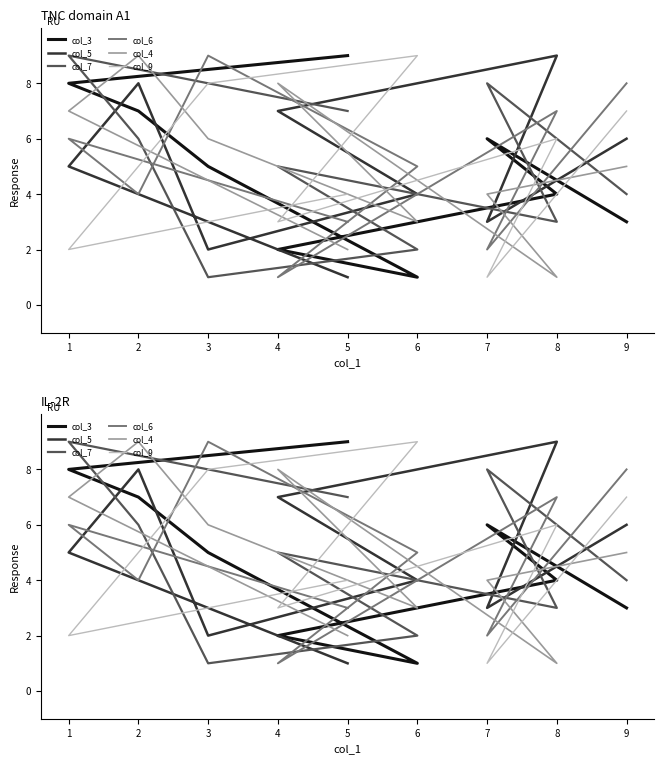

How many col_9 values are between 3 and 7?

5